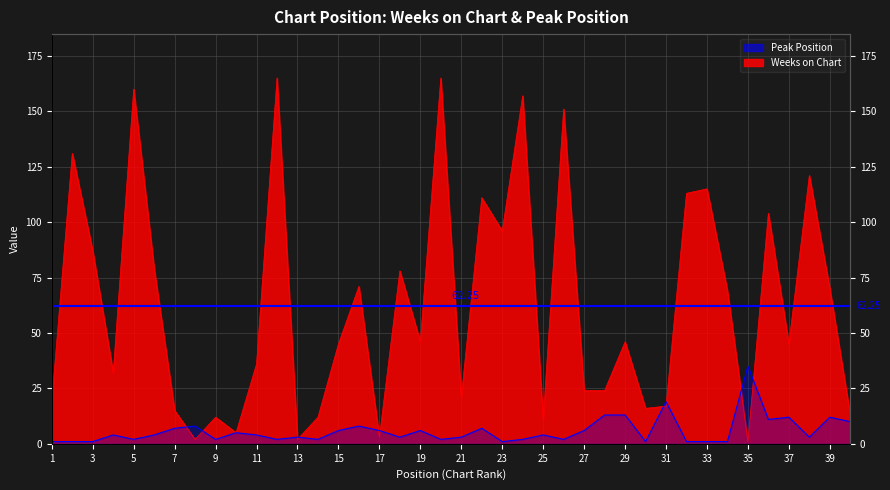

How many lines are shown in the chart?

2